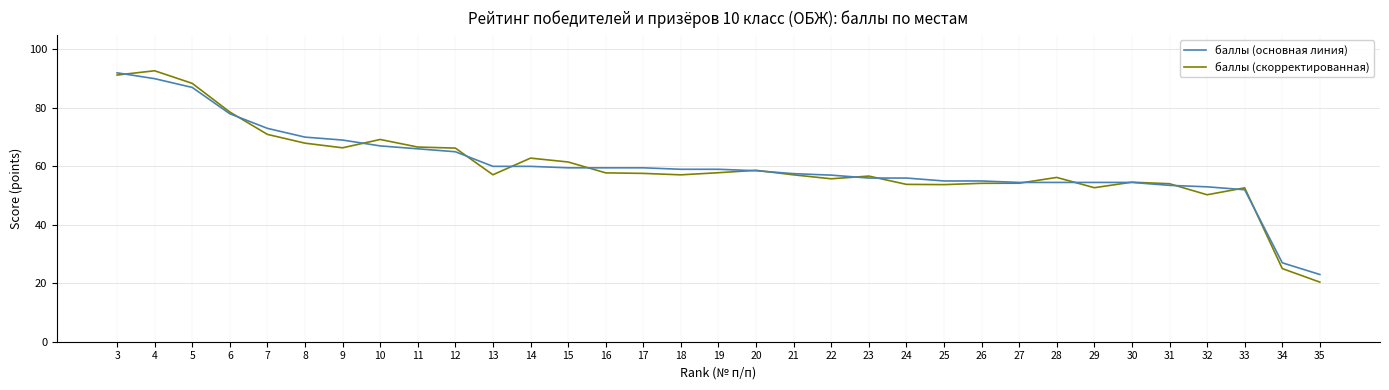

What is the approximate value of баллы (скорректированная) at 3?

91.2